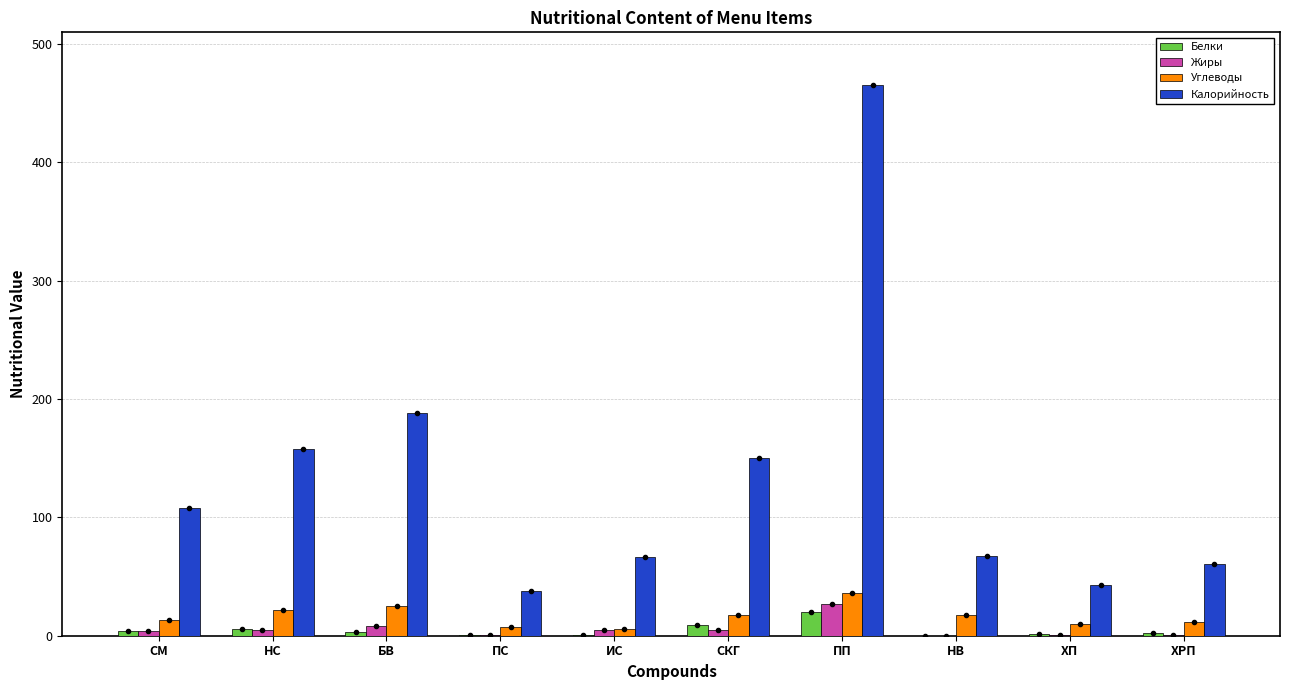

Count the number of data series in this chart.

4